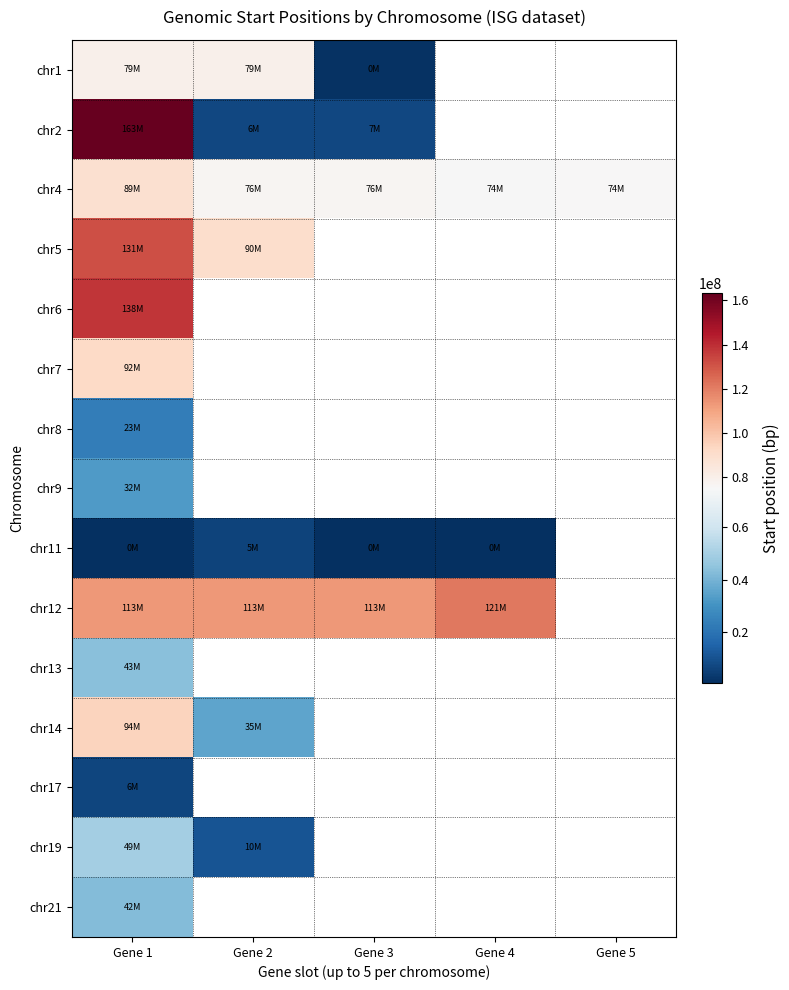

Which series changed the most between Gene 4 and Gene 5?

chr4